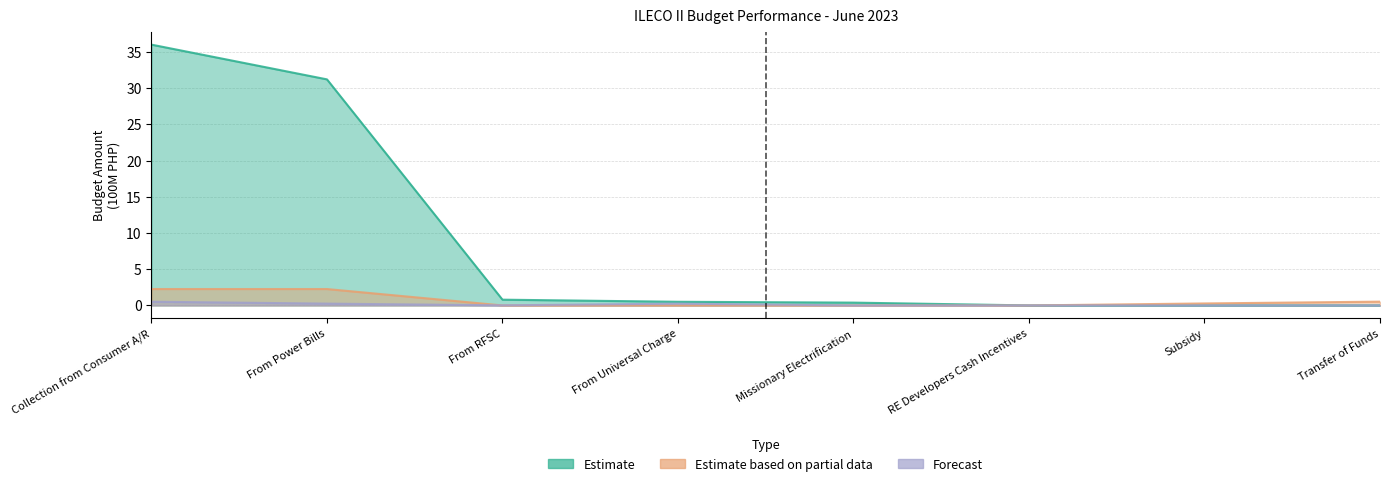

Between From Power Bills and From Universal Charge, which series saw the biggest shift?

Estimate